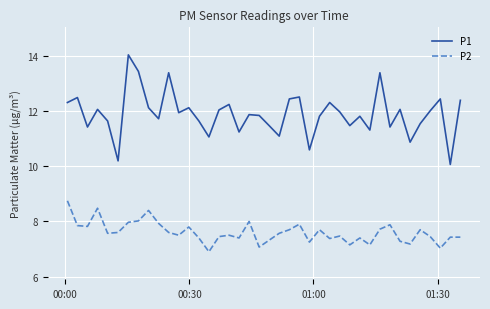

True or false: P2 and P1 cross at least once.

False